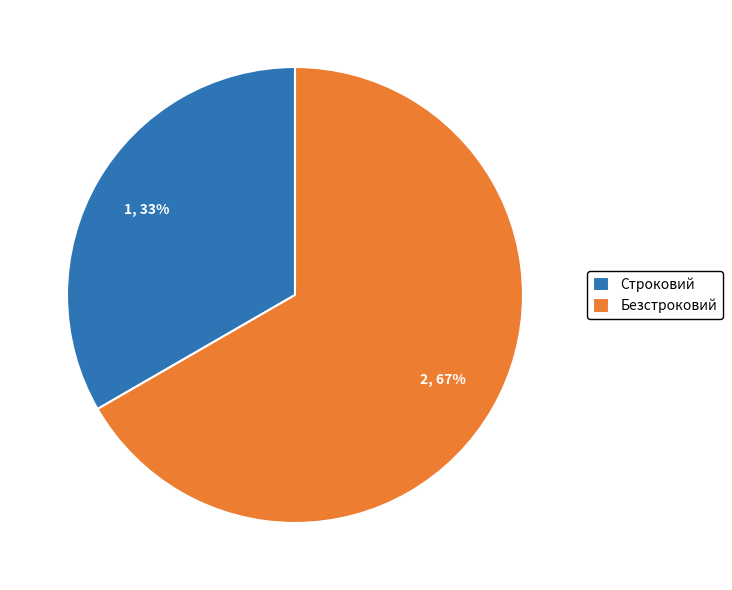

Combined, do Строковий and Безстроковий account for over 50%?

Yes